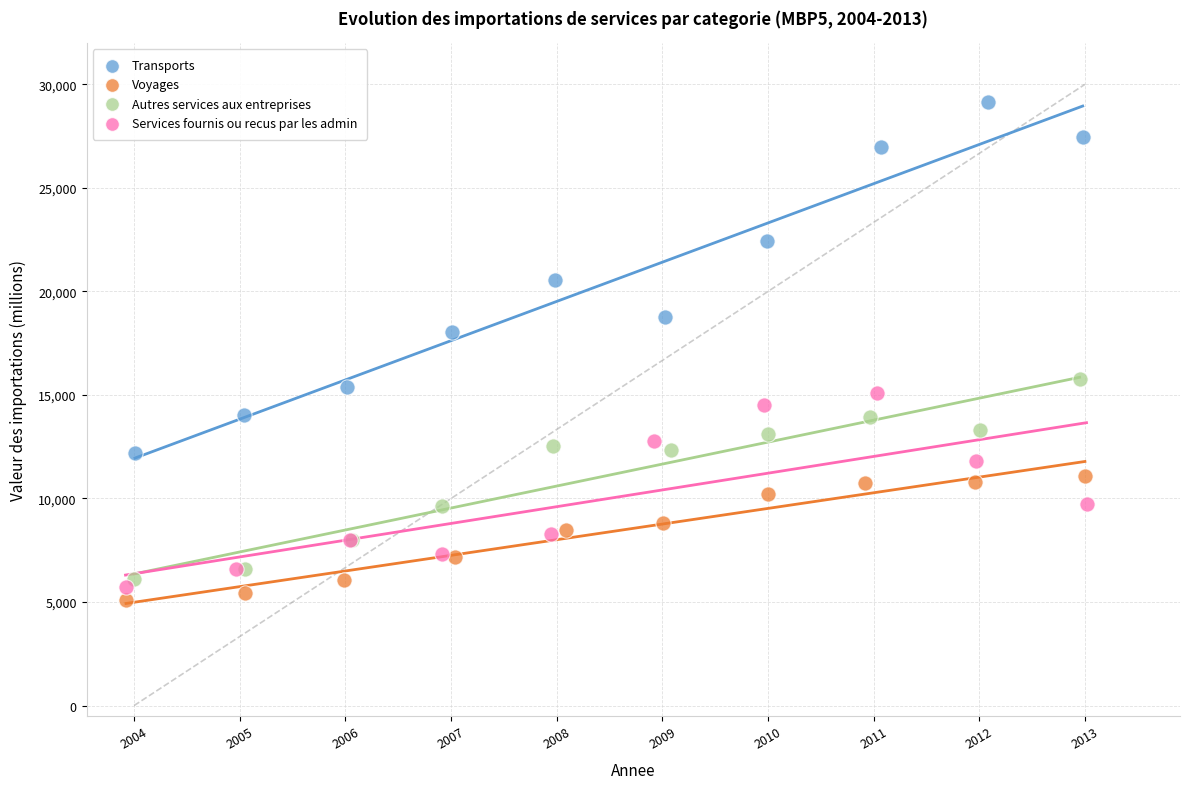

Which series has the widest spread of Y values?

Transports